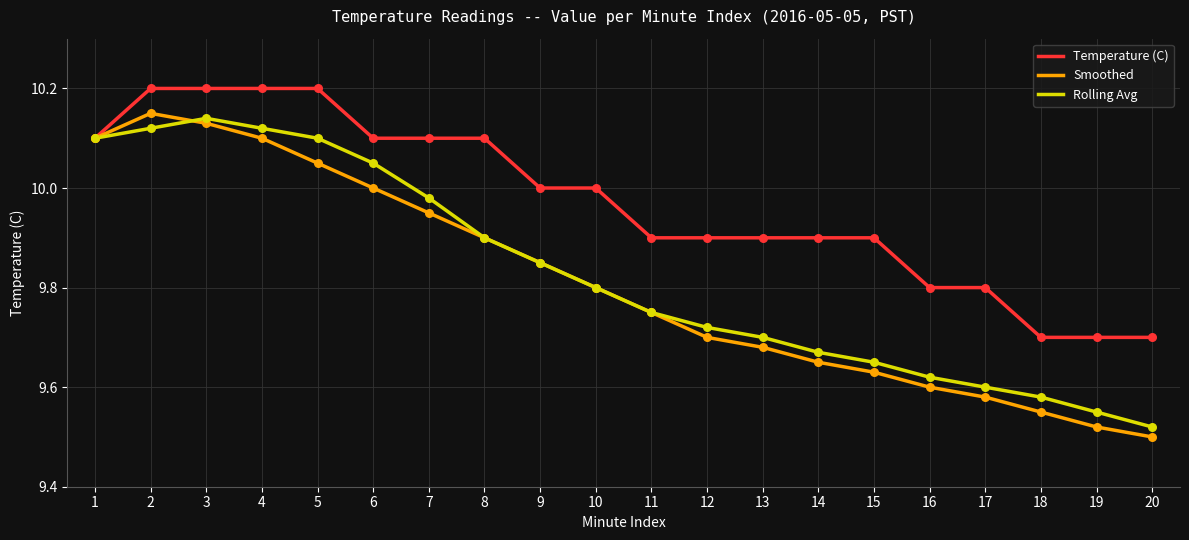

What are all the series names shown in the legend?

Temperature (C), Smoothed, Rolling Avg